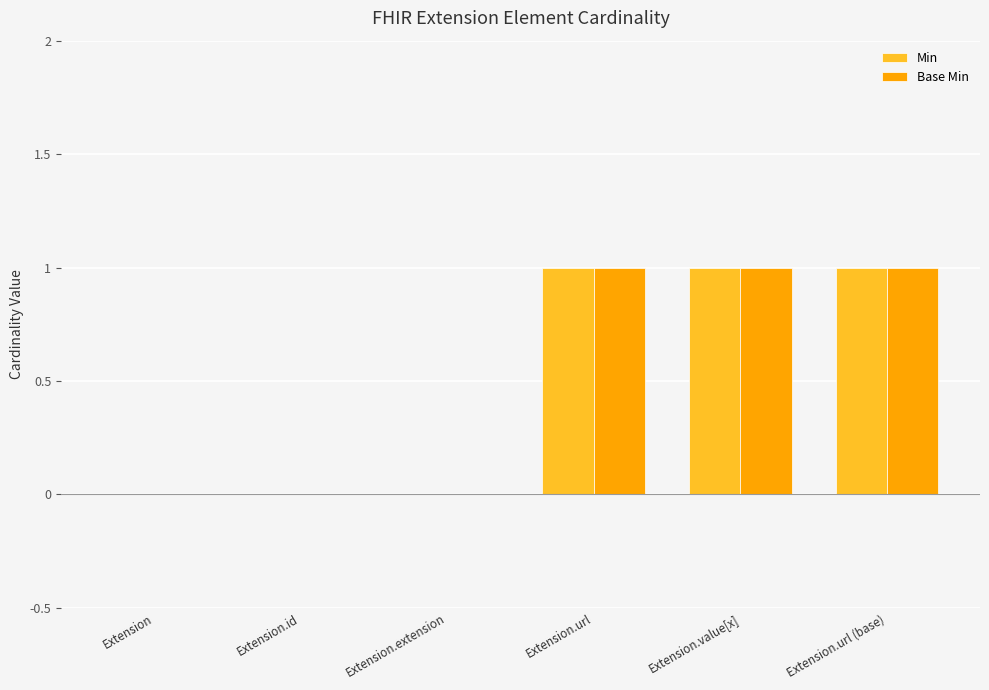

Are the bars horizontal?

No